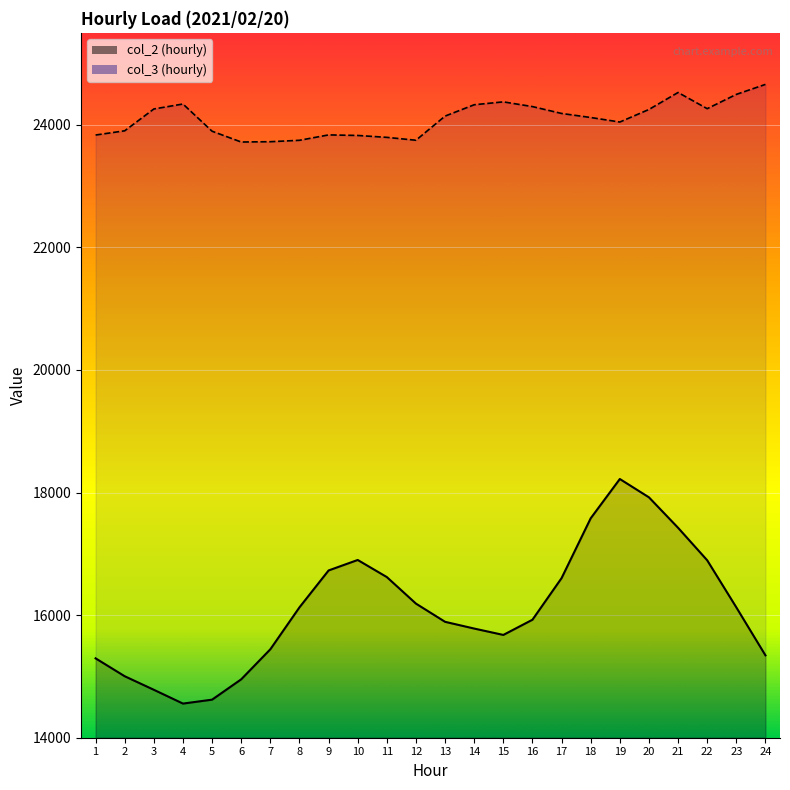

Which series has the largest total across all categories?

col_3